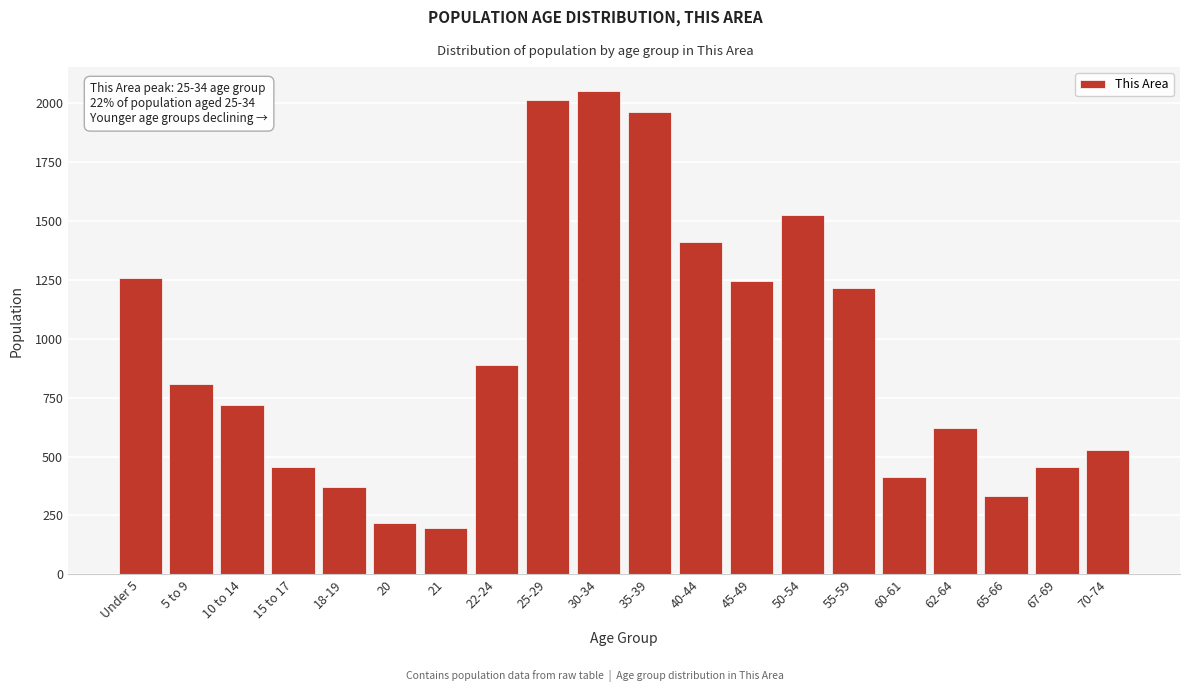

The value at 5 to 9 is 810. True or false?

True